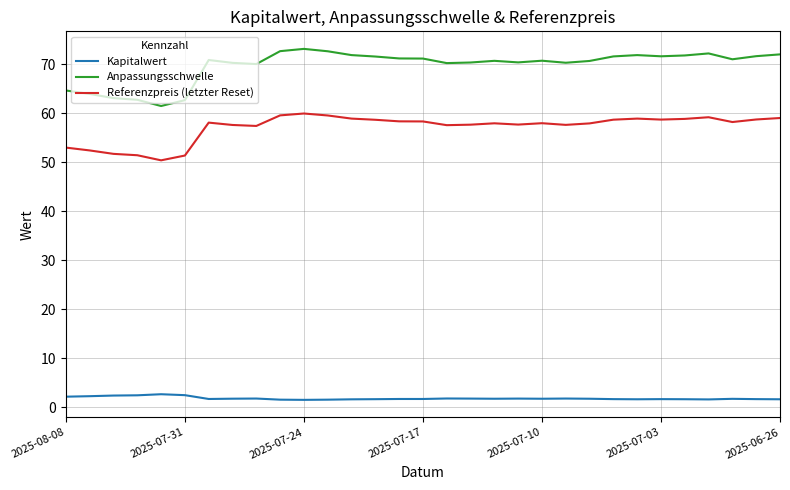

What is the difference between the maximum and minimum values in the Referenzpreis (letzter Reset) series?

9.6